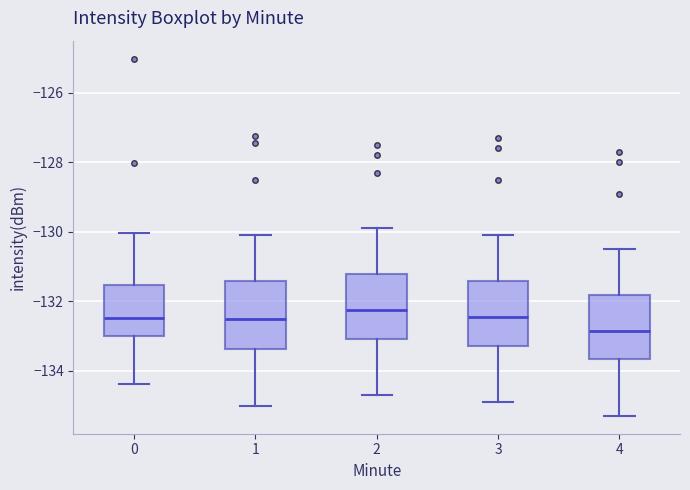

Reading left to right, transcribe this box plot: for each box, give where its median line is, the range the box spans, and where its two whiskers end, as read against the y-axis. The values are not printed on the chart, so give them approximately, as read against the axis.

0: median -132.4, box -133.0 to -131.6, whiskers -134.4 to -130.0
1: median -132.6, box -133.4 to -131.4, whiskers -135.0 to -130.0
2: median -132.2, box -133.0 to -131.2, whiskers -134.6 to -129.8
3: median -132.4, box -133.2 to -131.4, whiskers -134.8 to -130.0
4: median -132.8, box -133.6 to -131.8, whiskers -135.2 to -130.4